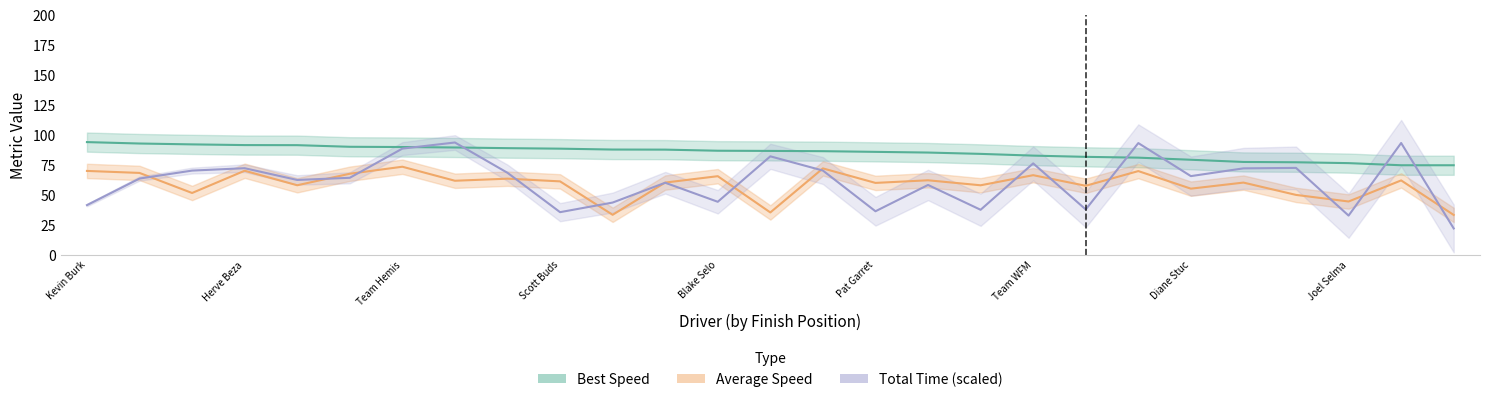

True or false: Average Speed has more than 2 points higher than both neighbors.

True